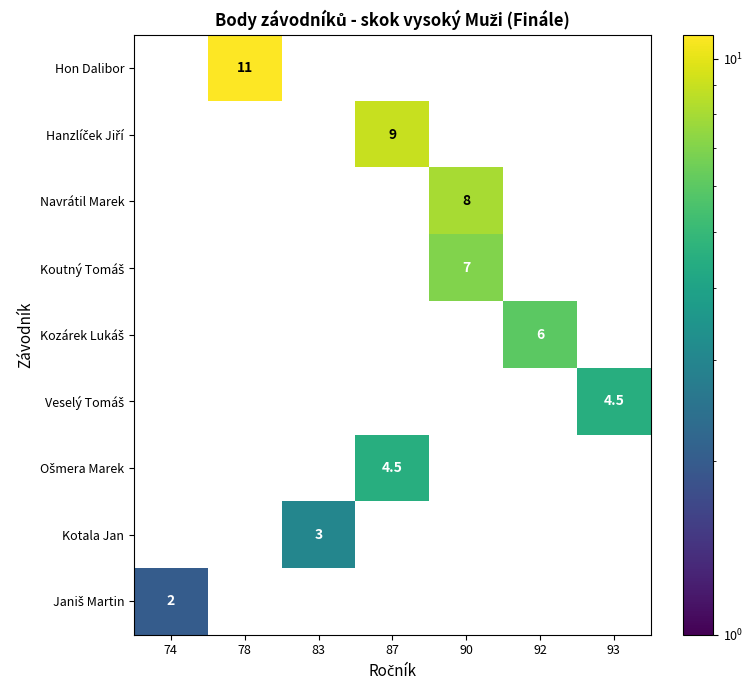

Is it true that Kozárek Lukáš equals 8.8 at 92?

False